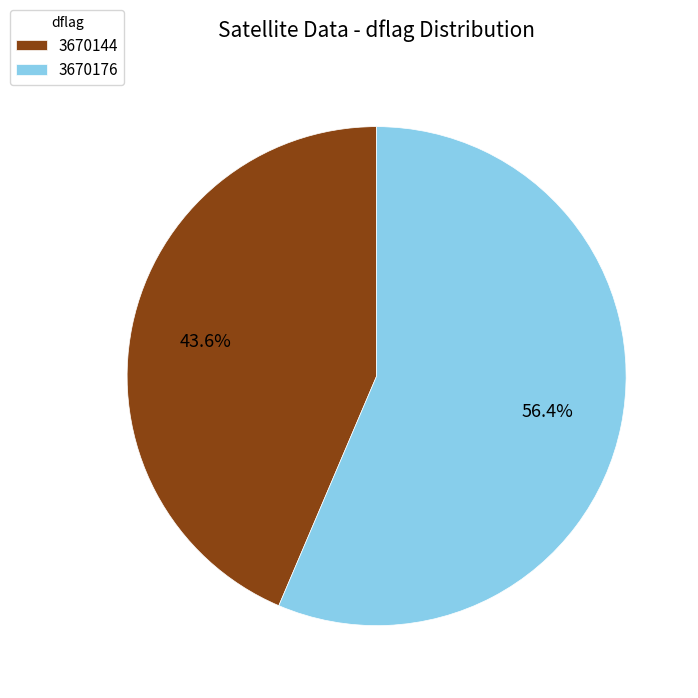

How many segments does this pie chart have?

2